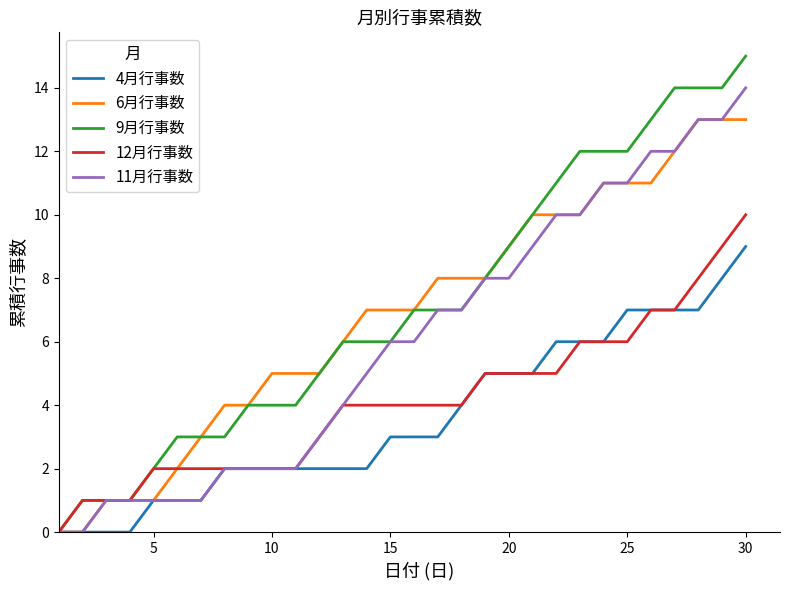

Which series has the largest range (max minus min)?

9月行事数